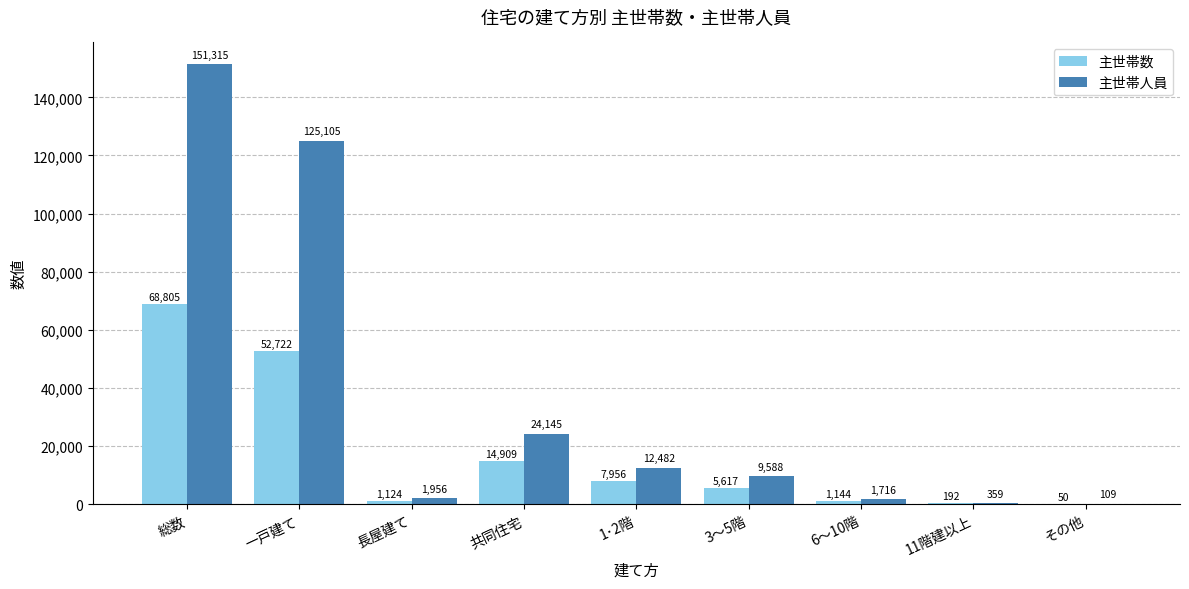

At which category is the sum across all series the highest?

総数